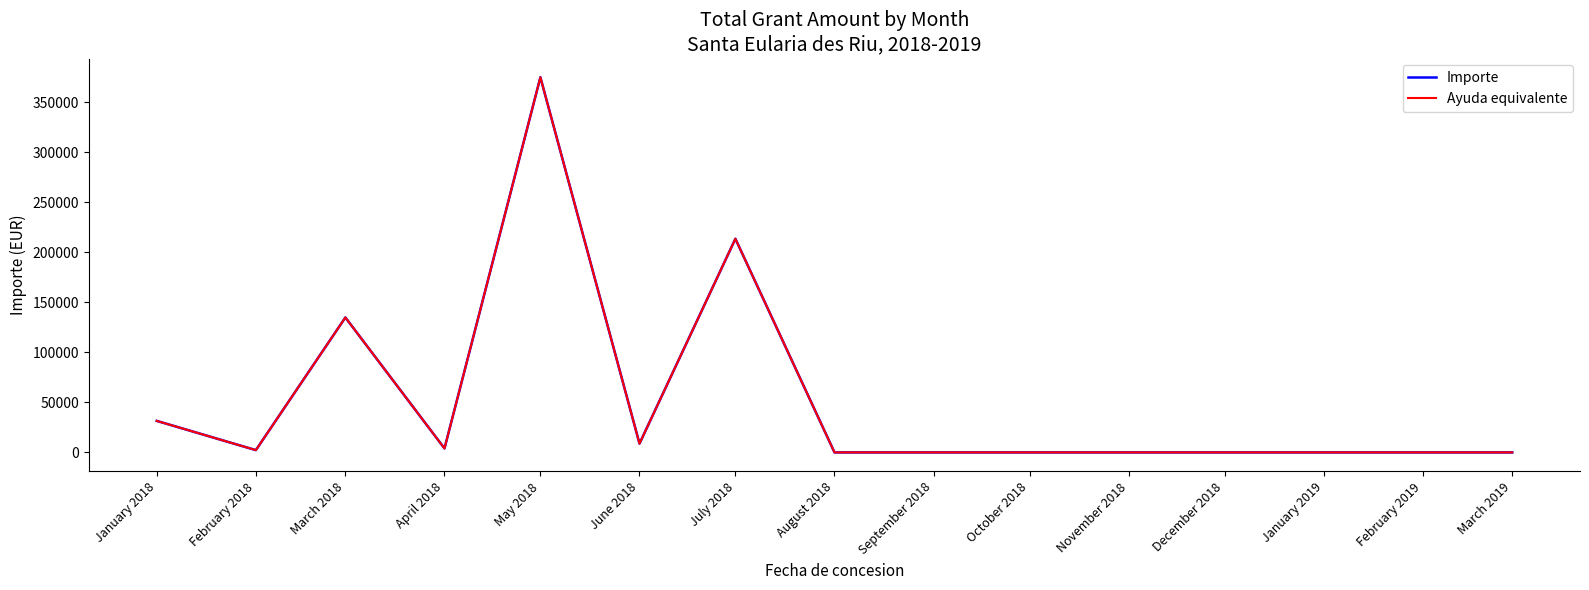

Does the chart display data point markers on the line(s)?

No